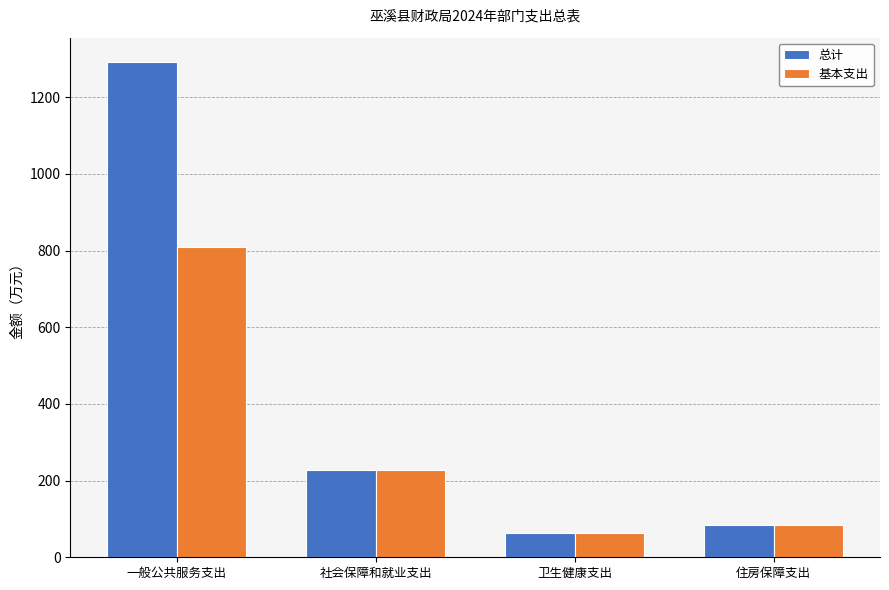

What are all the series names shown in the legend?

总计, 基本支出